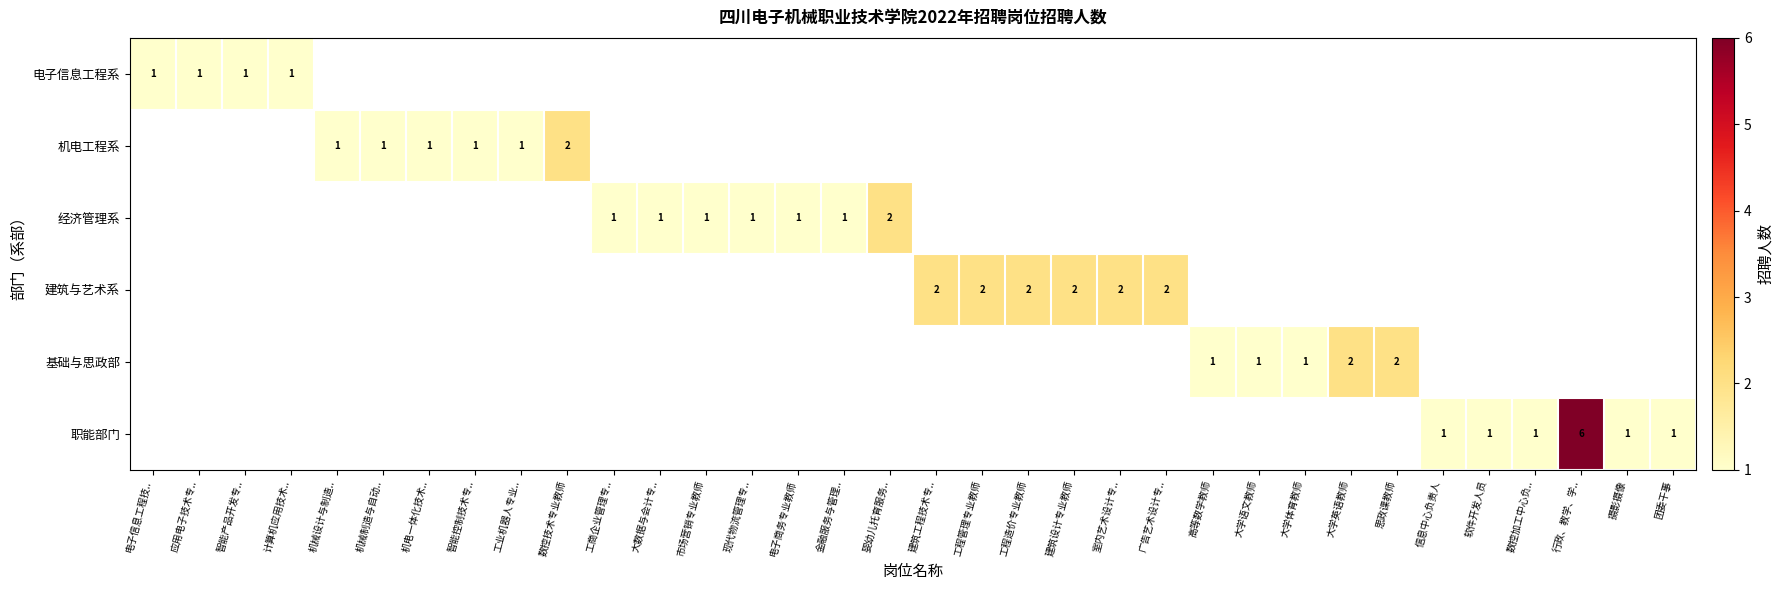

The value of 机电工程系 at 工业机器人专业.. is 1. True or false?

True